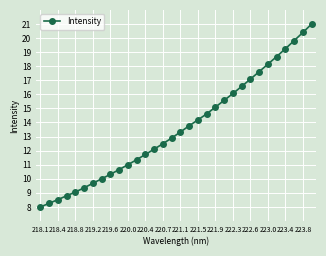

What is the smallest value displayed?

8.0